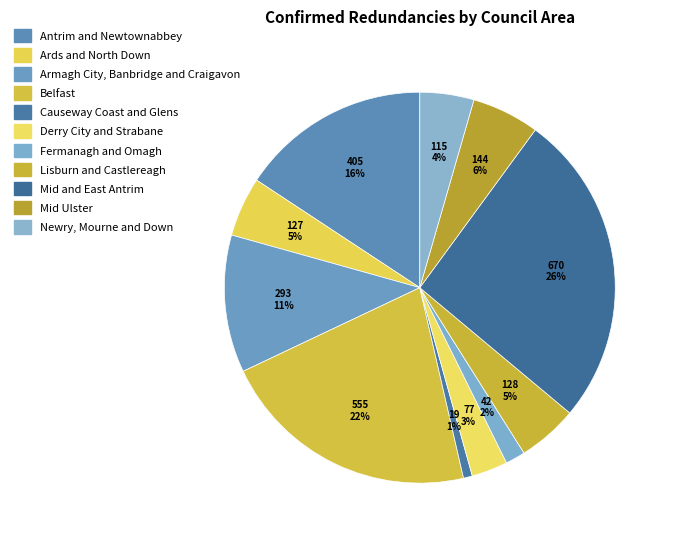

To the nearest percent, what portion does Ards and North Down represent?

5%